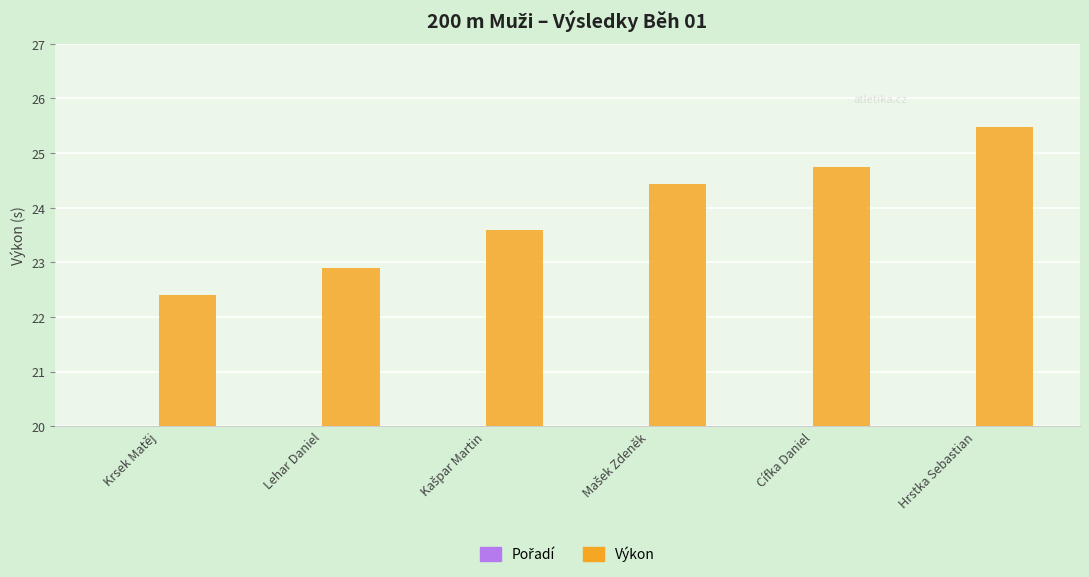

Where is Pořadí nearest to the value 3?

Kašpar Martin